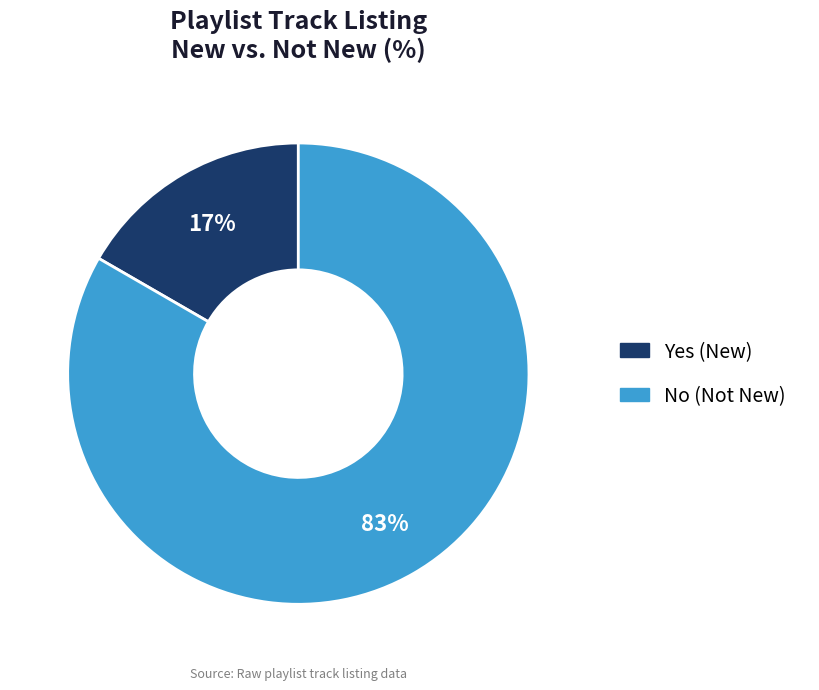

Rank the categories by value from highest to lowest.

No, Yes